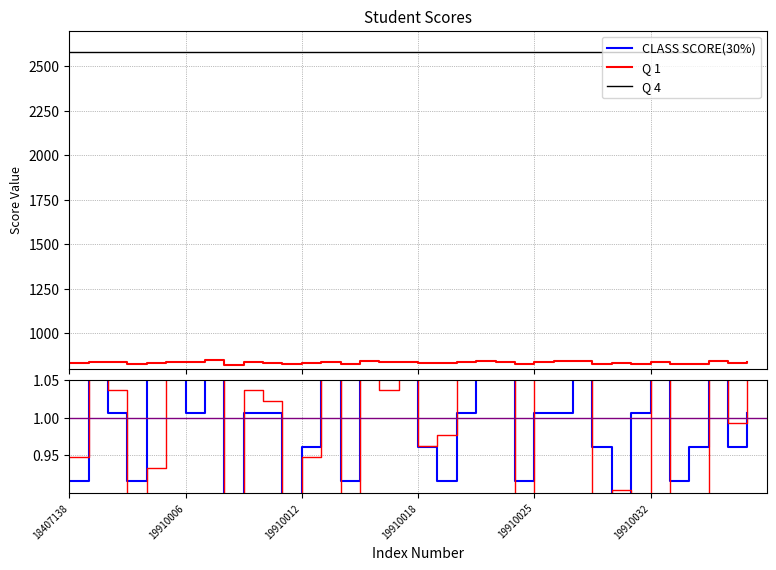

Rank the categories by Q 4 value from highest to lowest.

18407138, 19910006, 19910012, 19910018, 19910025, 19910032, 6, 7, 8, 9, 10, 11, 12, 13, 14, 15, 16, 17, 18, 19, 20, 21, 22, 23, 24, 25, 26, 27, 28, 29, 30, 31, 32, 33, 34, 35